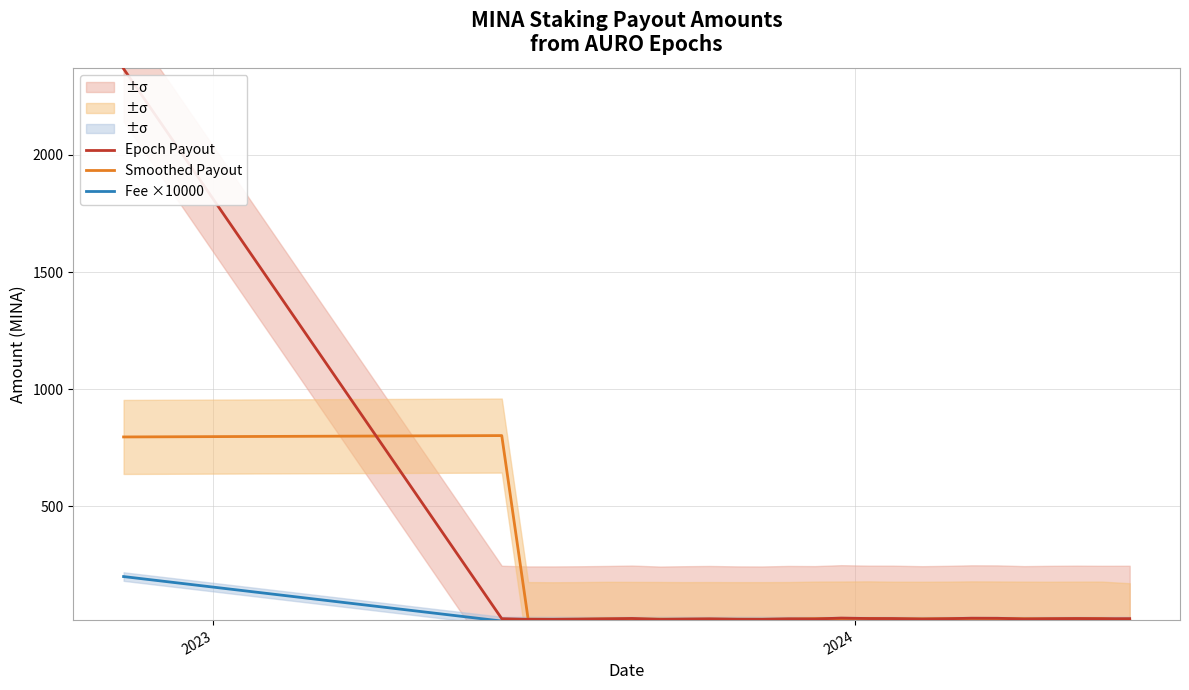

Which series has the widest spread of values?

Epoch Payout